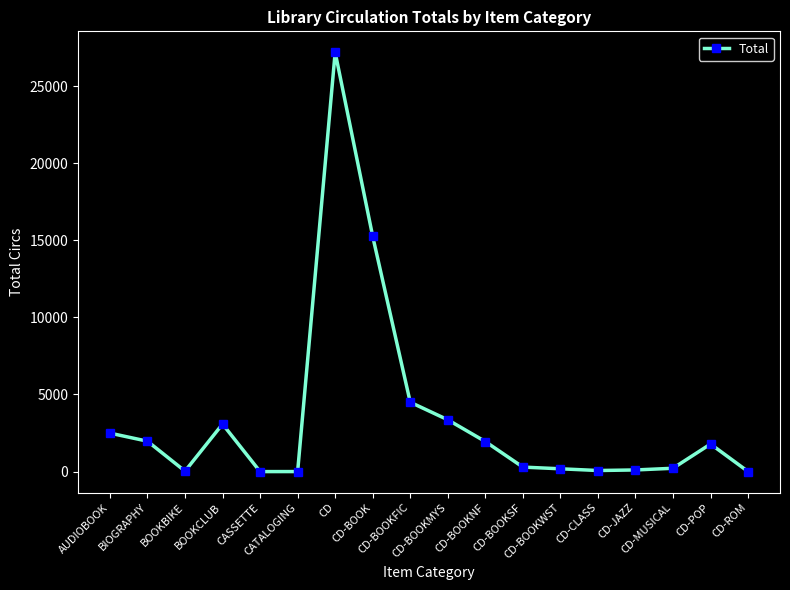

What is the average value?

3472